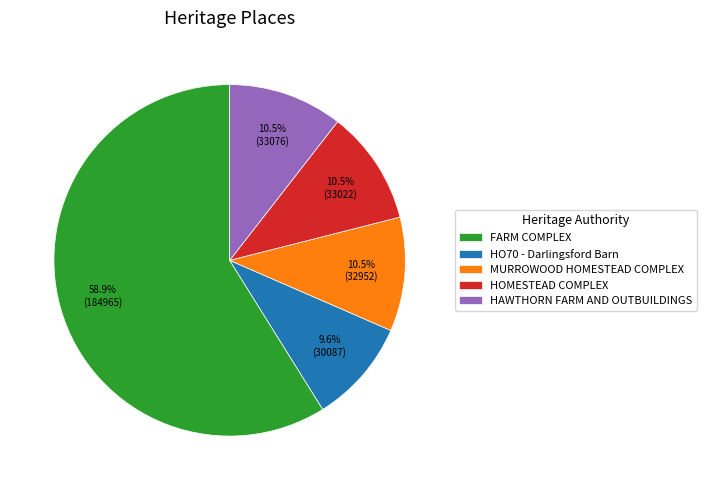

Is there any slice that represents more than half of the pie?

Yes